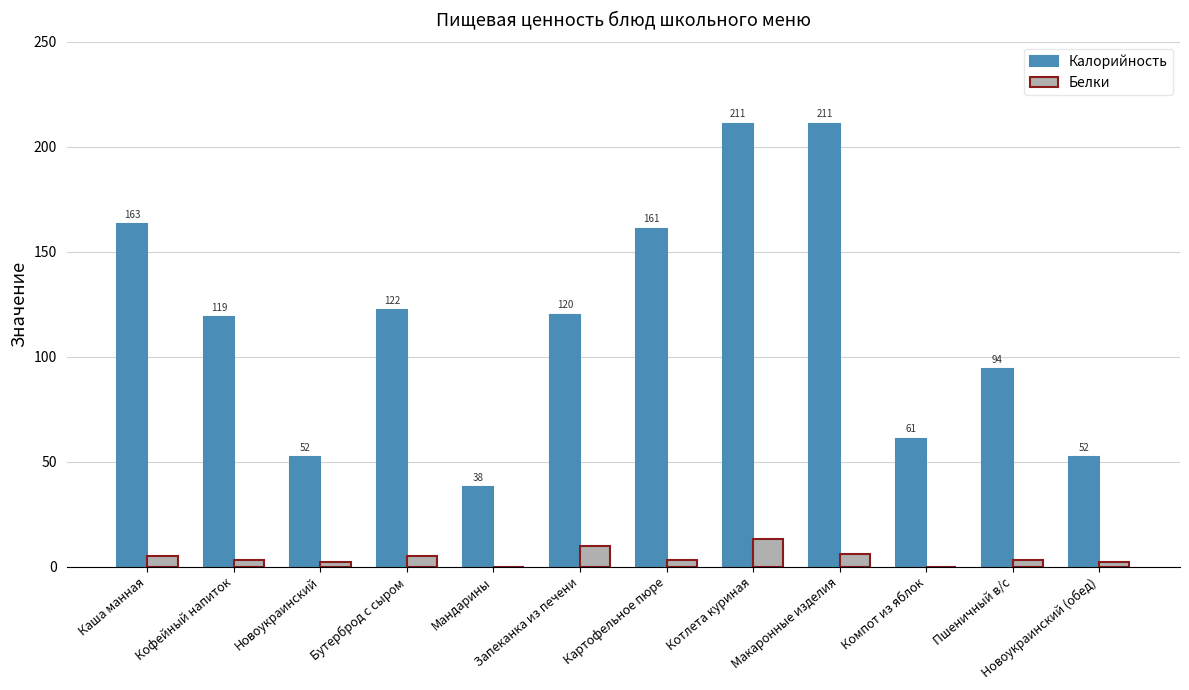

Is the value of Калорийность at Пшеничный в/с greater than the value of Белки at Мандарины?

Yes